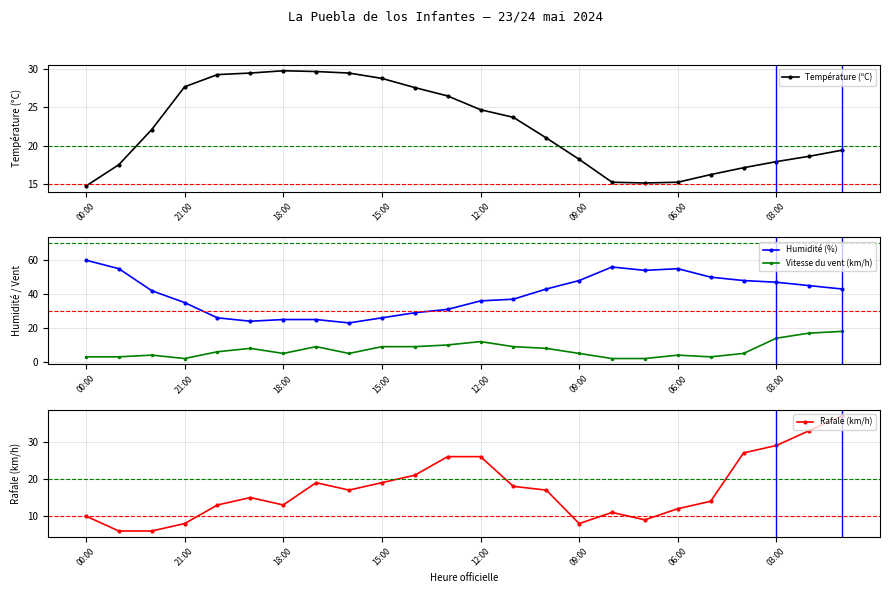

True or false: Vitesse du vent (km/h) and Humidité (%) intersect in this chart.

False